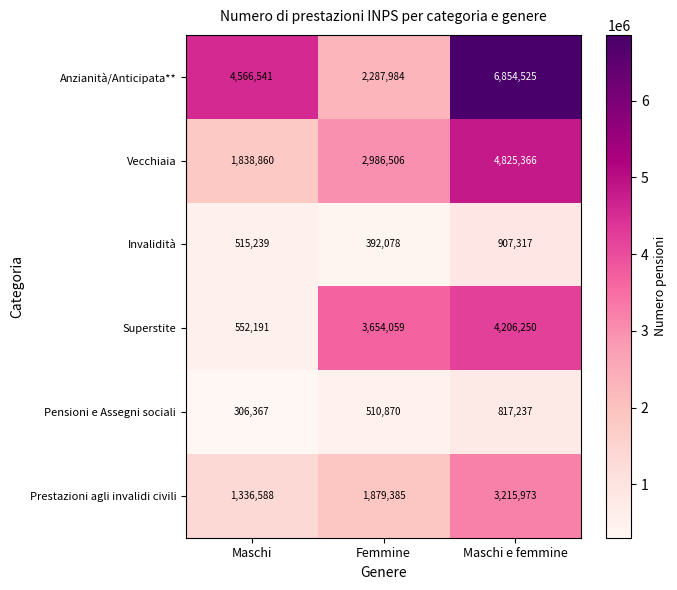

What is the minimum value for Prestazioni agli invalidi civili?

1336588